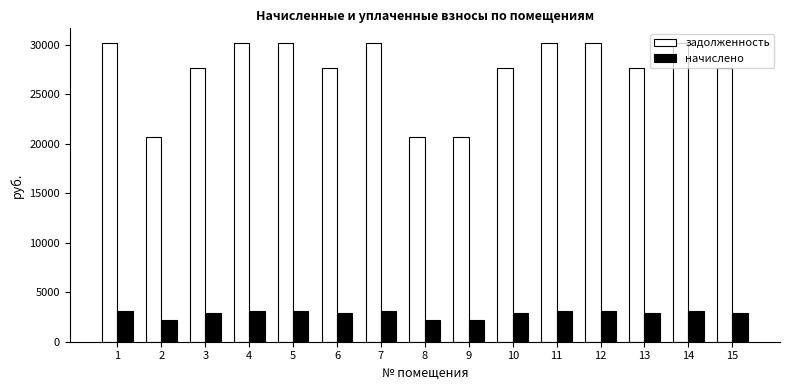

Are the bars horizontal?

No